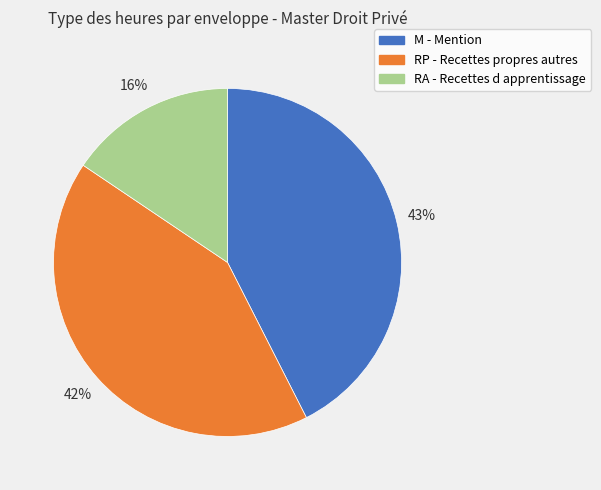

What percentage is the M - Mention slice, to the nearest percent?

43%